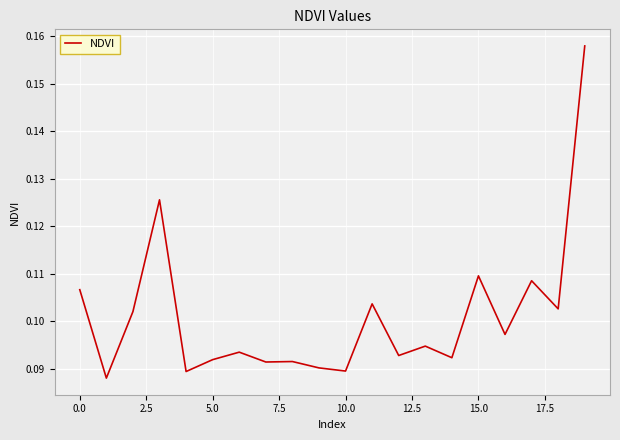

What is the smallest value displayed?

0.1